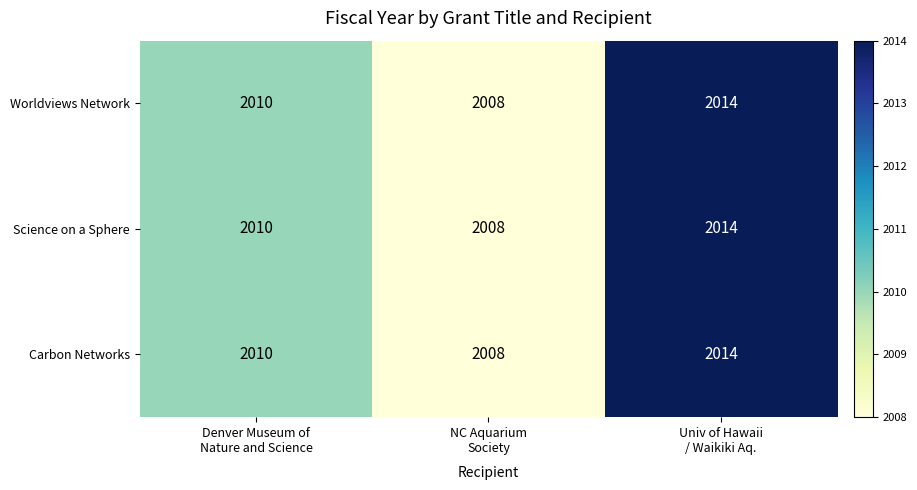

What is the greatest value displayed?

2014